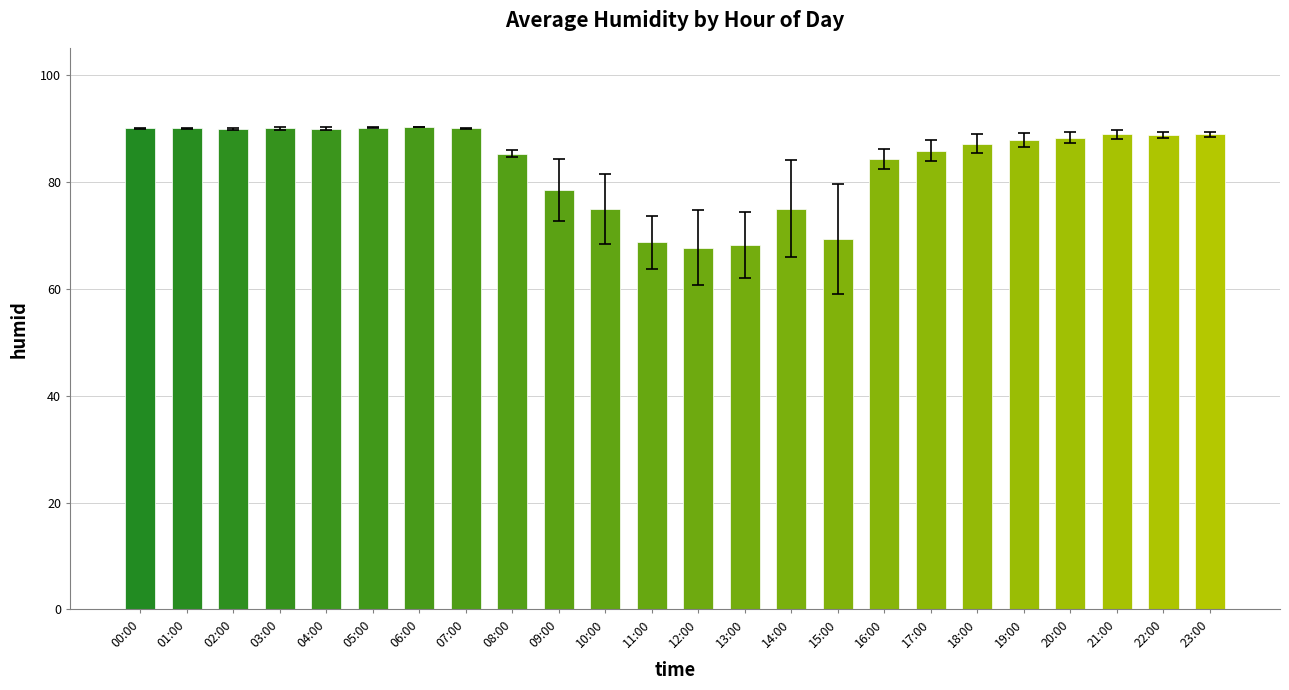

Approximately how many times larger is the value at 17:00 compared to 05:00?

1.0